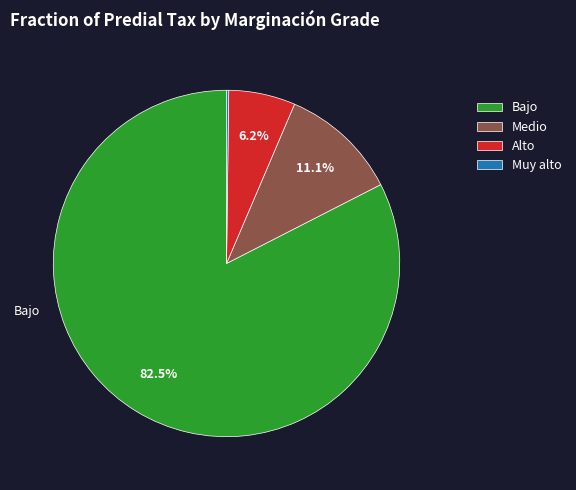

Which has a higher value, Medio or Bajo?

Bajo